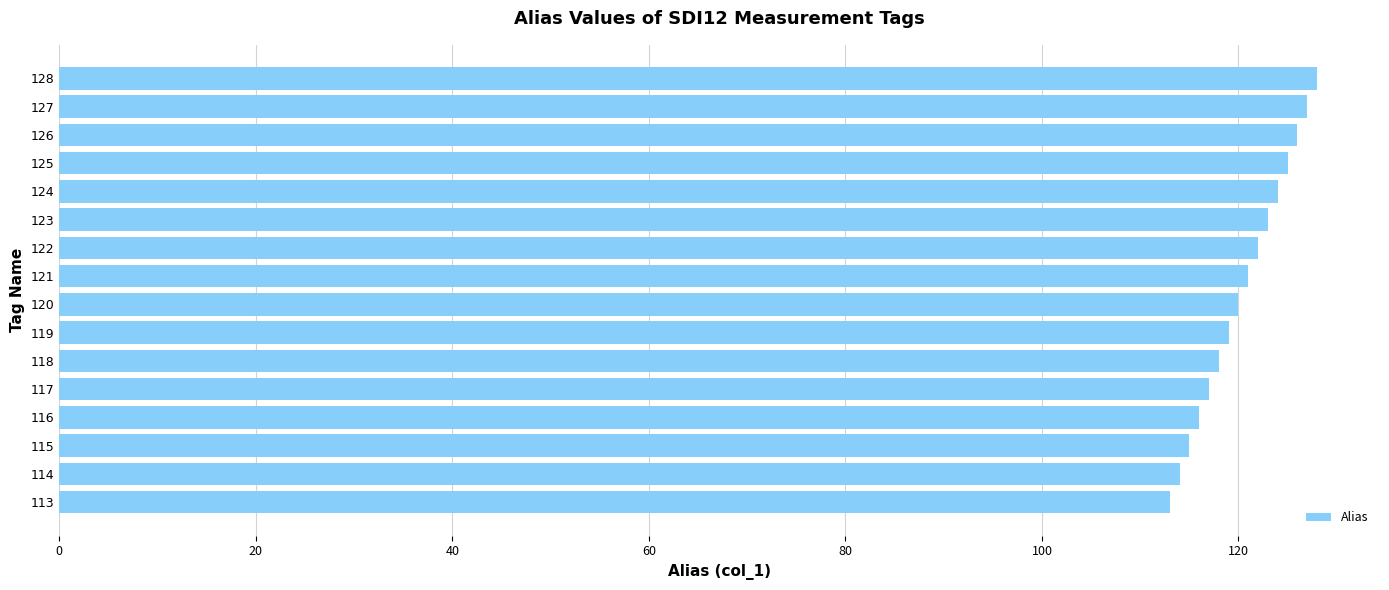

How many data points are less than 121?

8